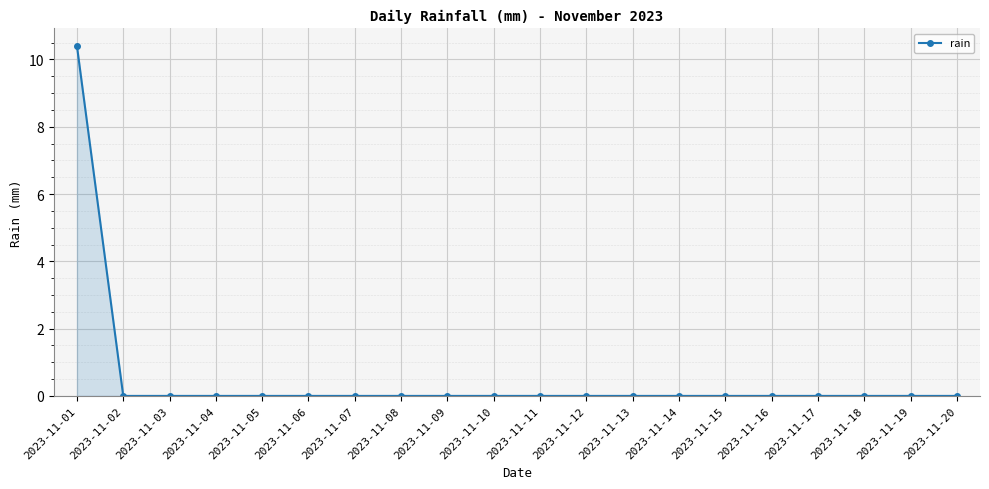

Reading right to left, list all the values displayed in this chart.

0.0	0.0	0.0	0.0	0.0	0.0	0.0	0.0	0.0	0.0	0.0	0.0	0.0	0.0	0.0	0.0	0.0	0.0	0.0	10.4